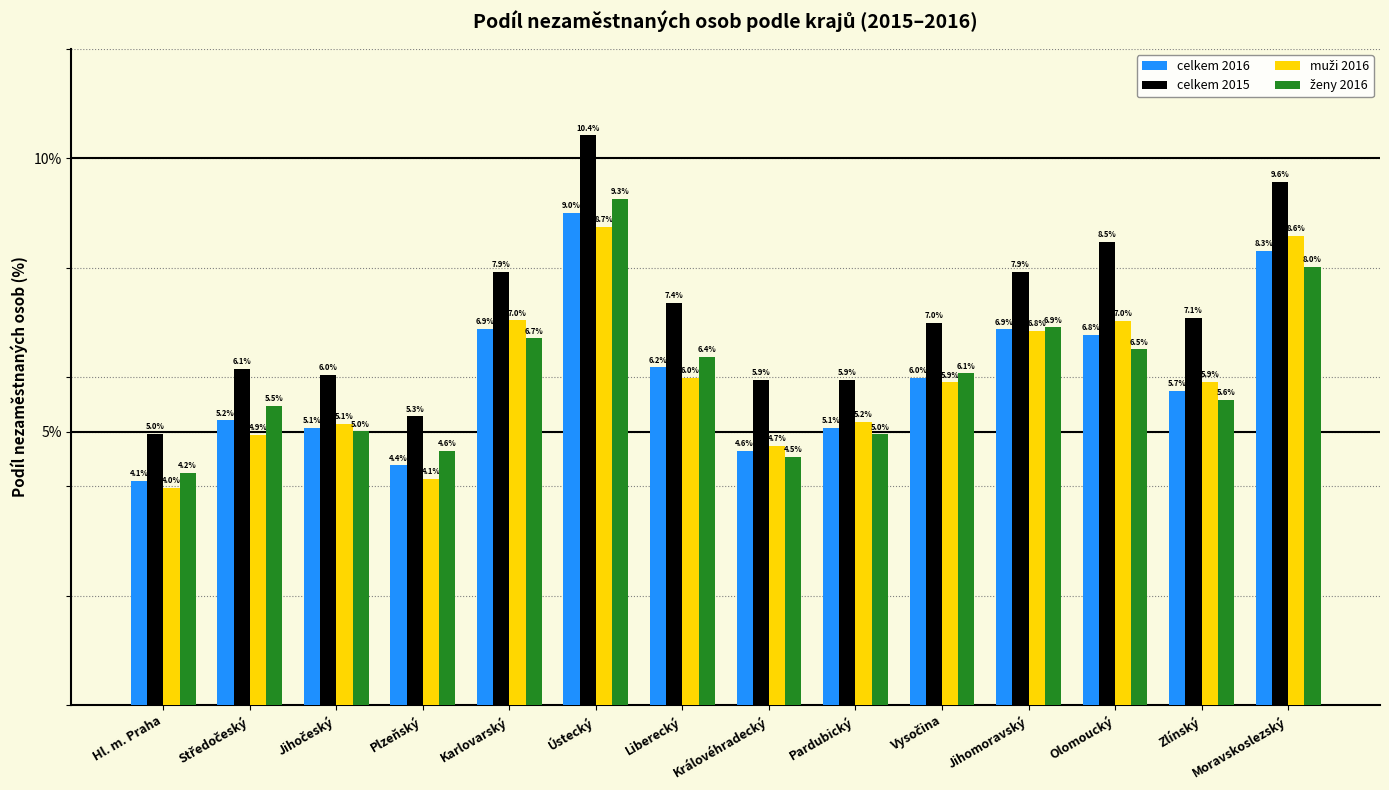

What is the spread (max minus min) of values at Liberecký?

1.4